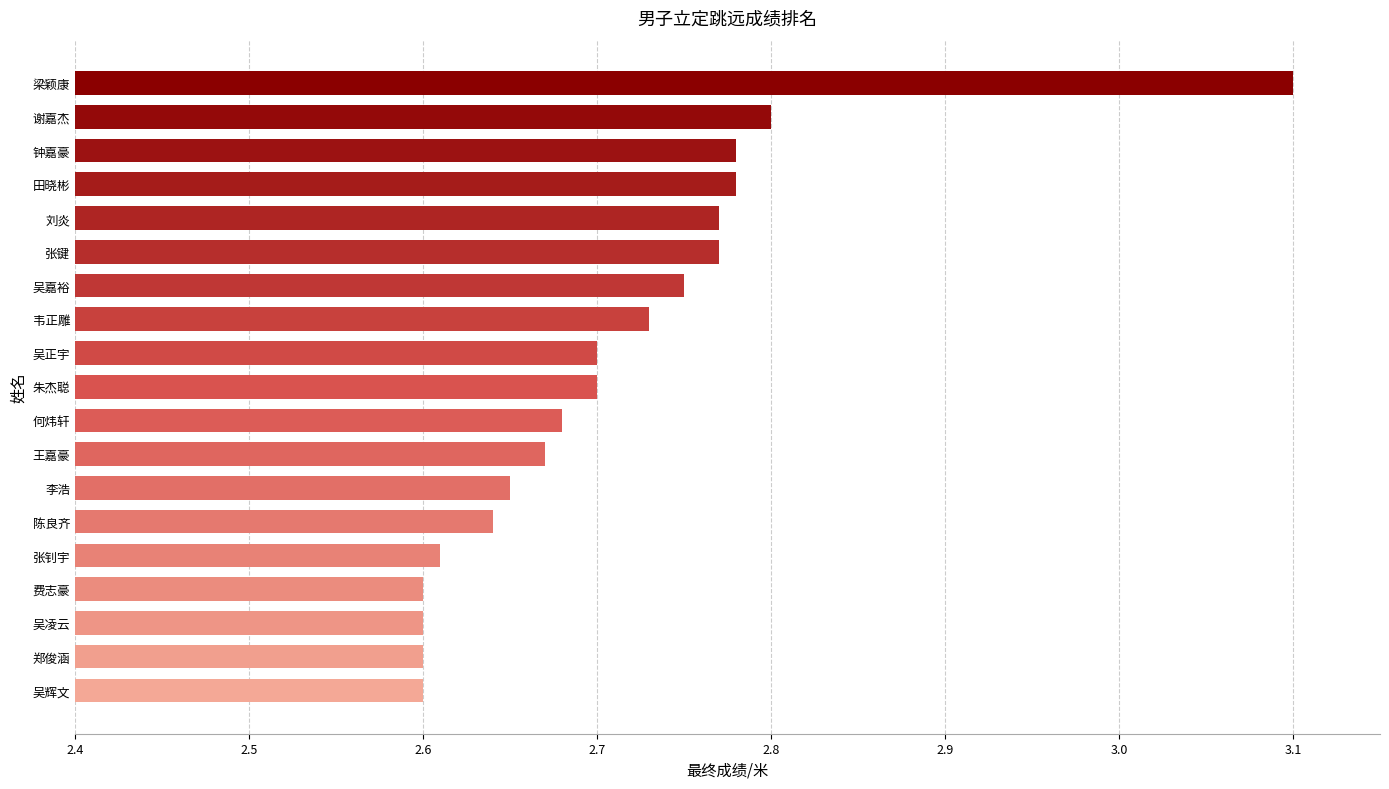

Is it true that the value at 韦正雕 is 1.1?

False